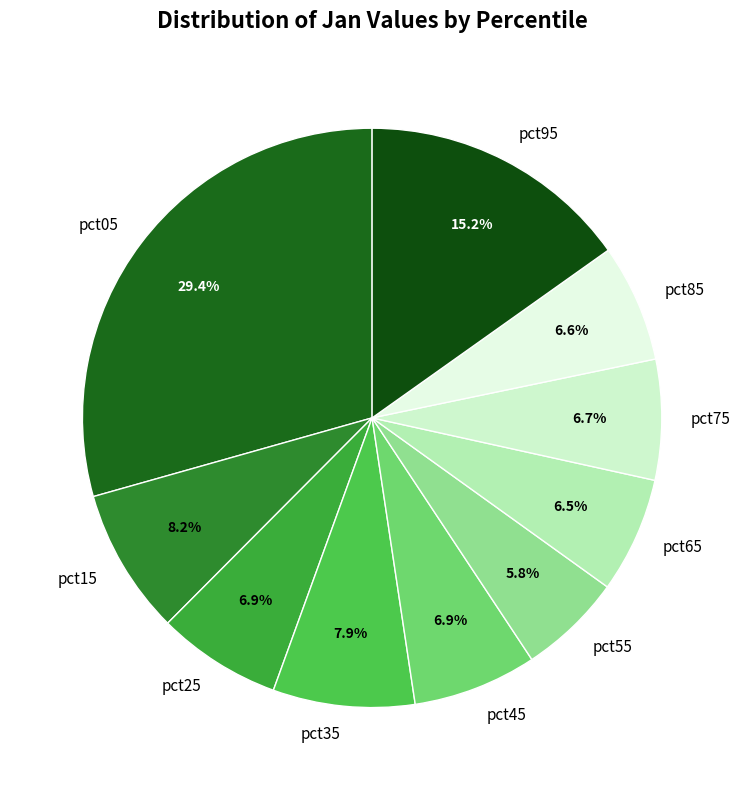

Between pct95 and pct75, which is larger?

pct95